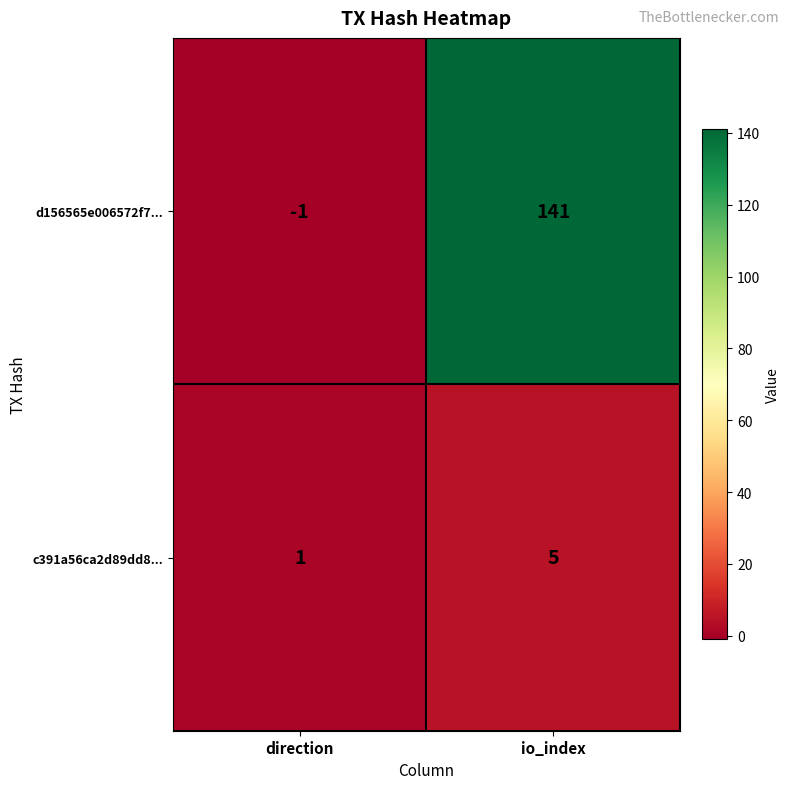

What is the average value of the d156565e006572f7... series?

70